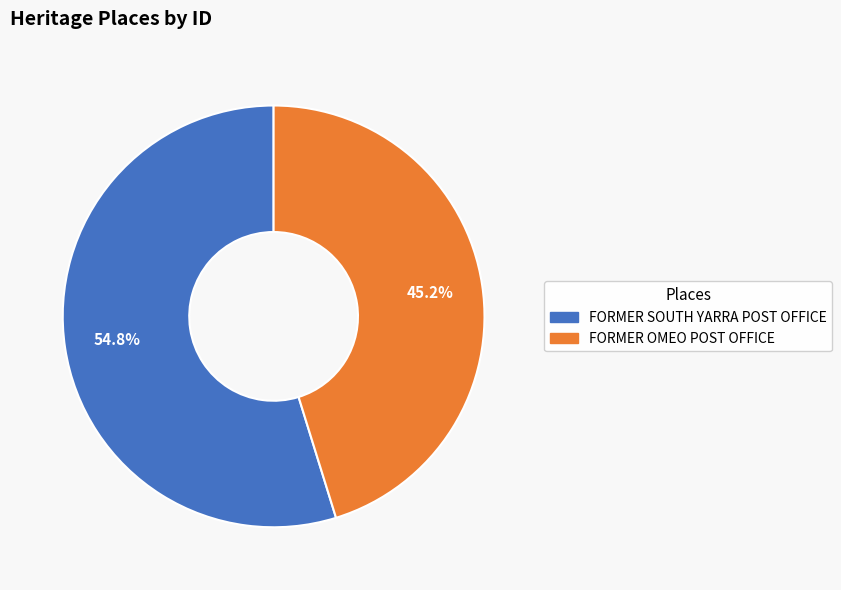

To the nearest percent, what is the difference between the FORMER SOUTH YARRA POST OFFICE and FORMER OMEO POST OFFICE slice percentages?

10%